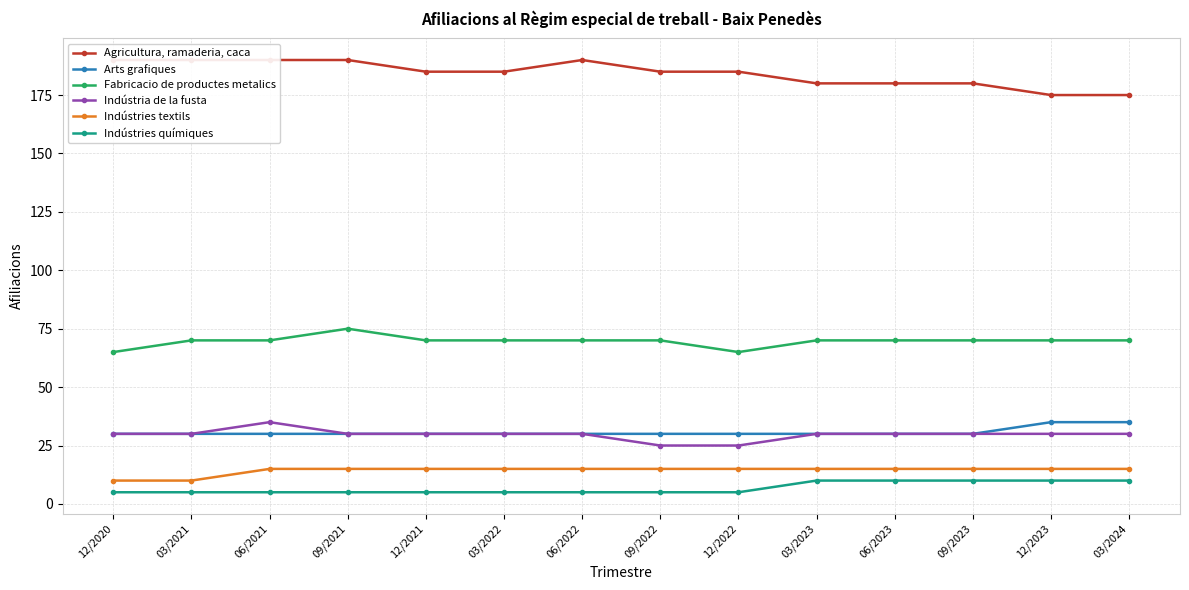

What is the minimum value shown in the chart?

5